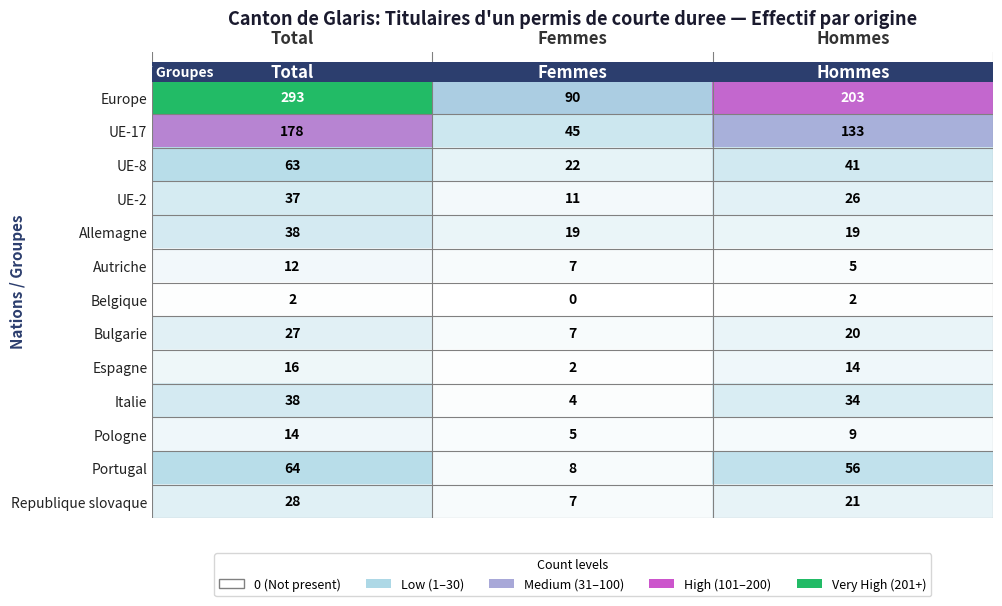

The value of Bulgarie at Total is 42. True or false?

False